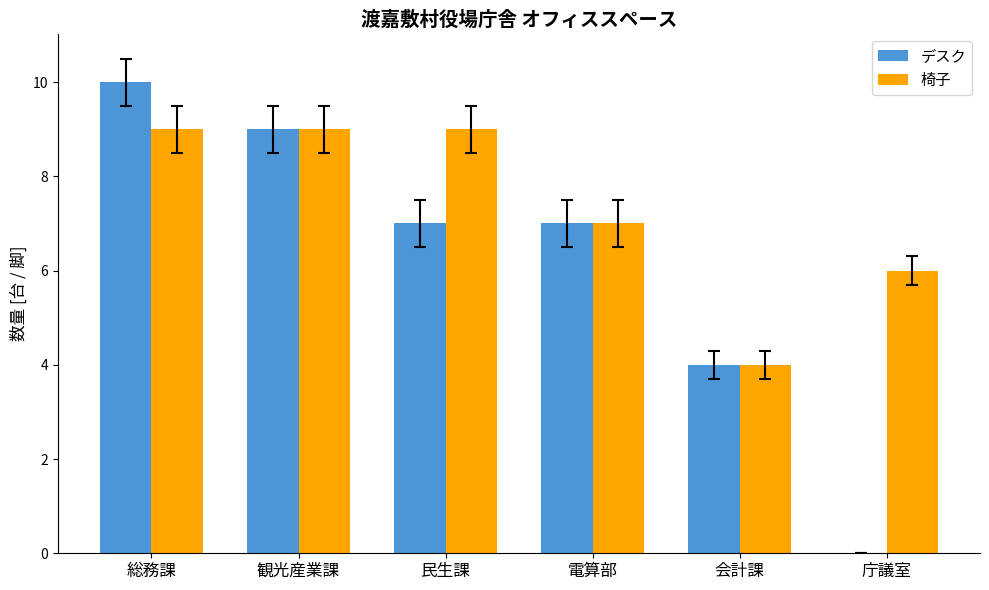

What is the total value across all series at 総務課?

19